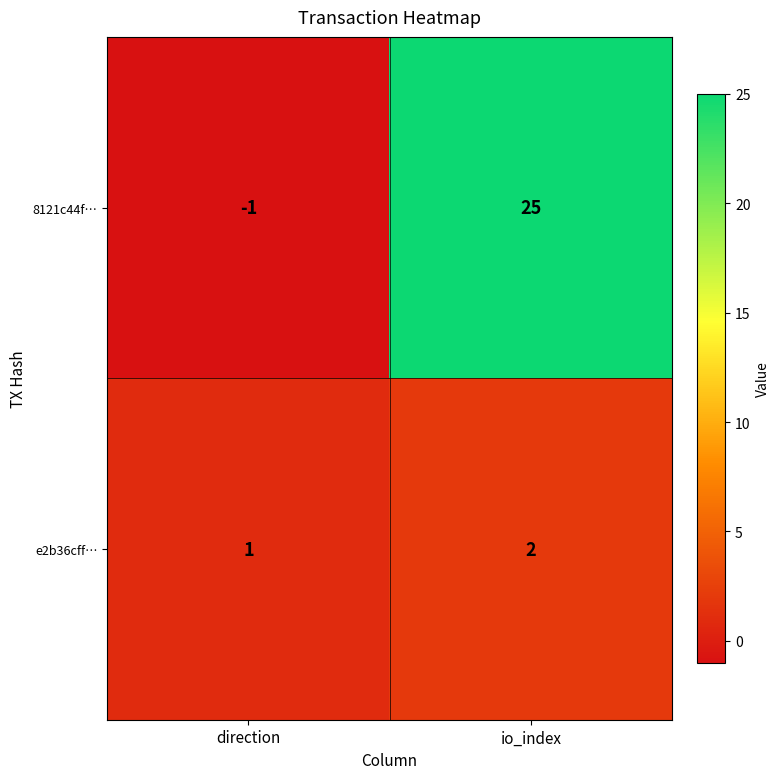

Which series has the widest spread of values?

8121c44f…